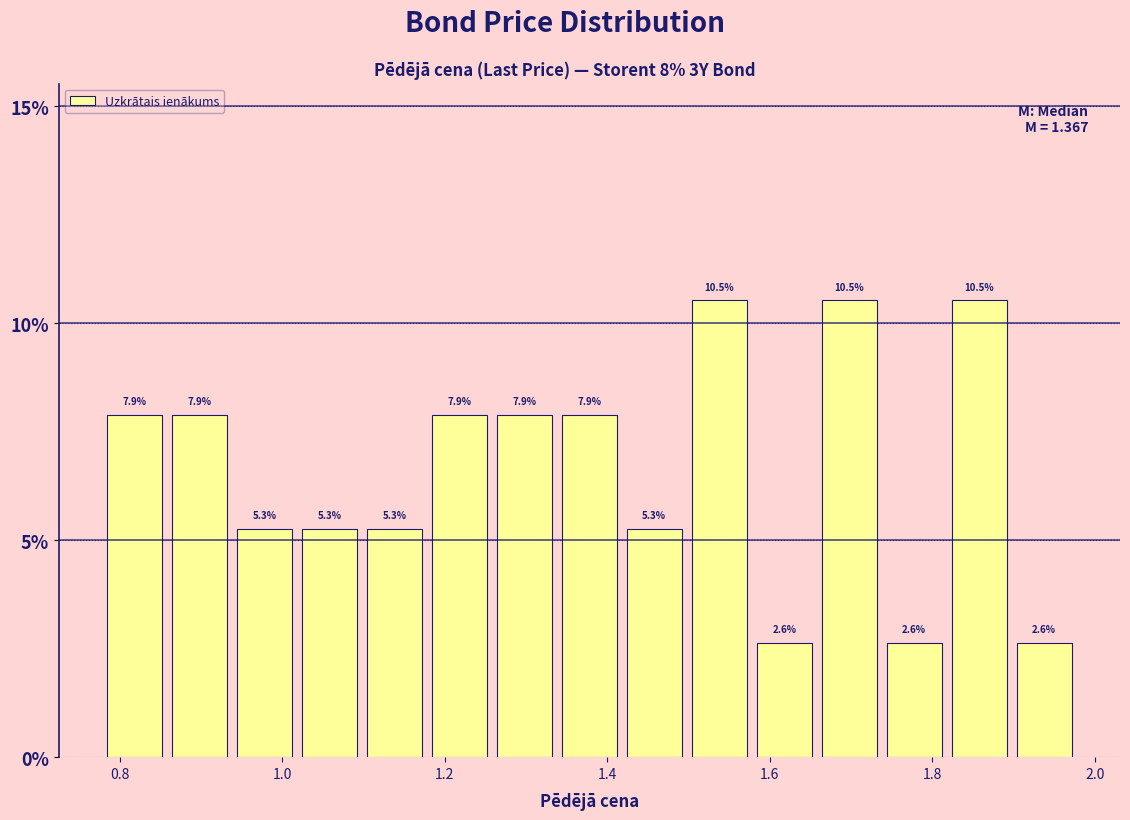

What is the height of the bar covering 1.02 to 1.10 on the x-axis? The bar edges are not printed on the chart, so give them approximately, as read against the axis.

5.3